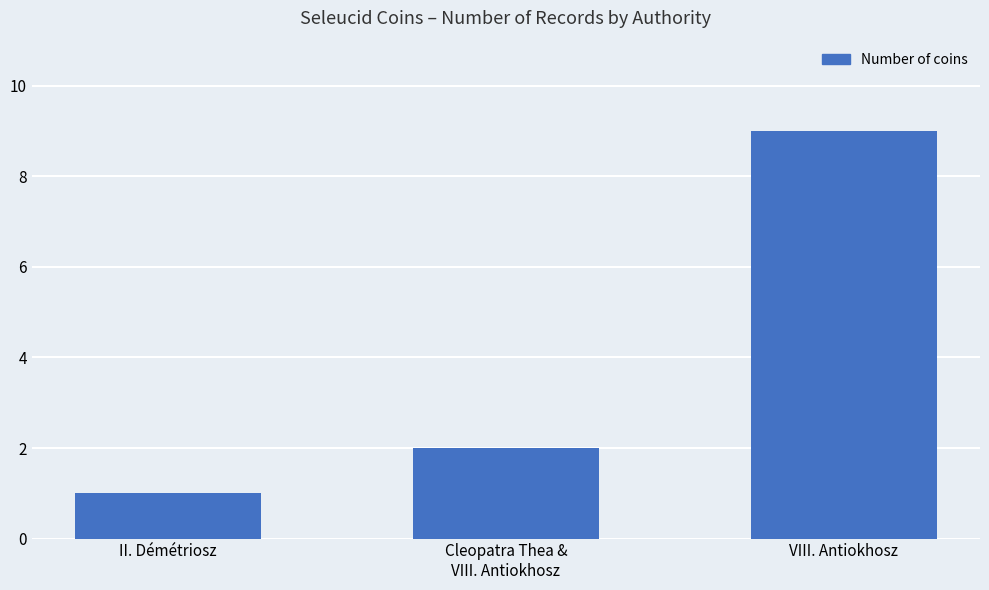

Which label corresponds to the smallest value in the chart?

II. Démétriosz